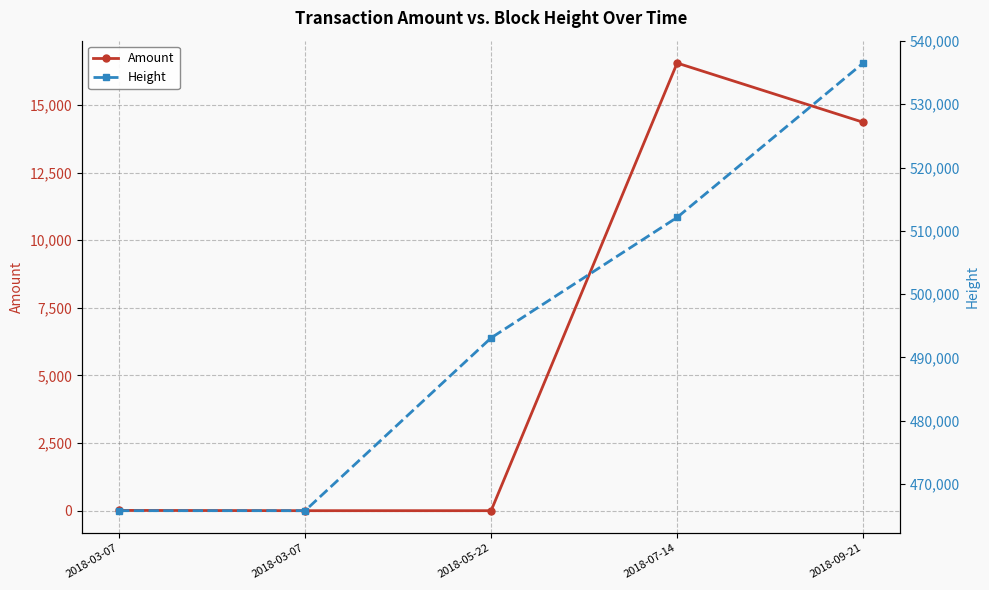

Is the value of Amount at 2018-09-21 greater than the value of Height at 2018-03-07?

No